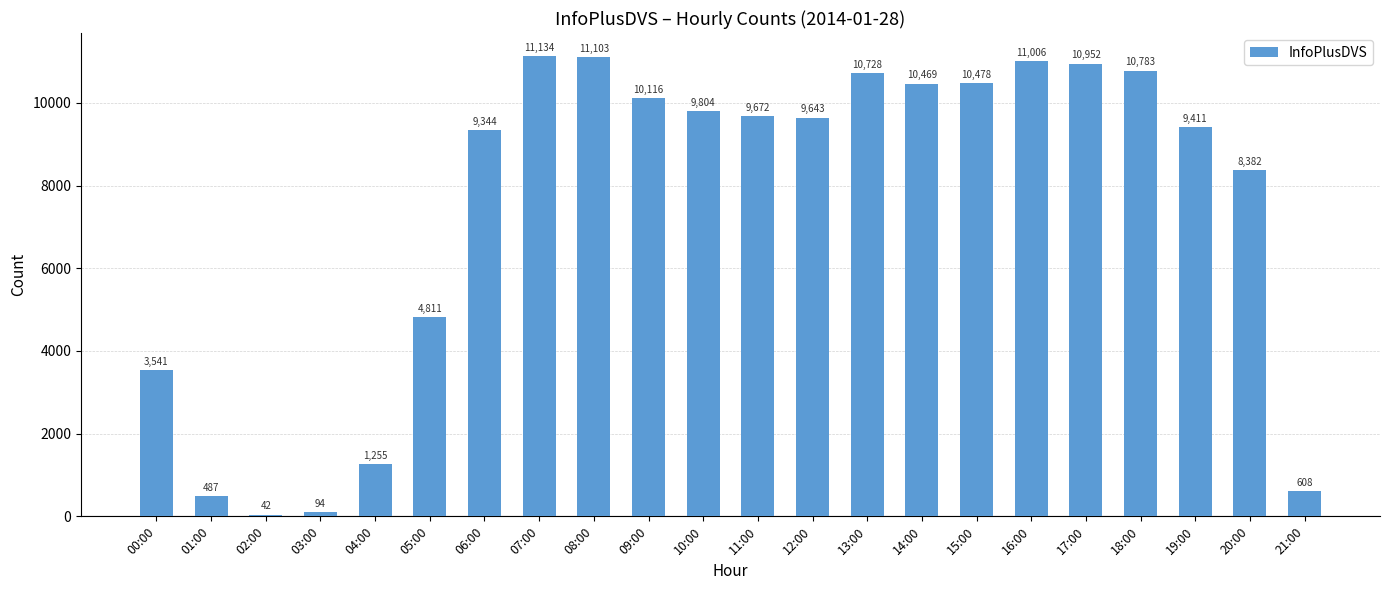

What is the sum of the values at 05:00 and 02:00?

4853